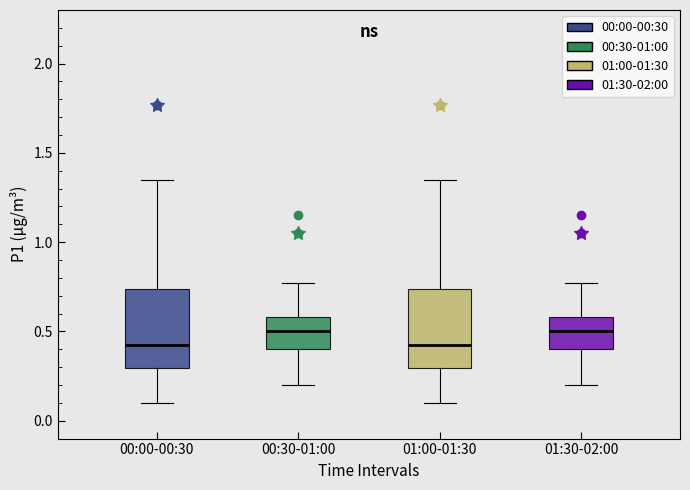

Where is the lower edge of the box for 01:00-01:30 on the y-axis? The values are not printed on the chart, so give them approximately, as read against the axis.

0.30